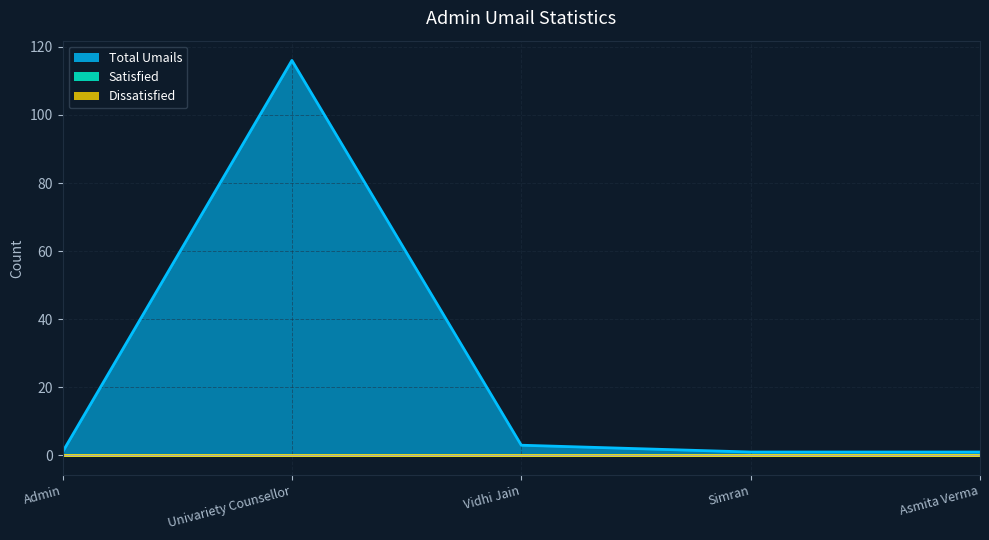

What is the sum of the Total Umails values at Vidhi Jain and Asmita Verma?

4